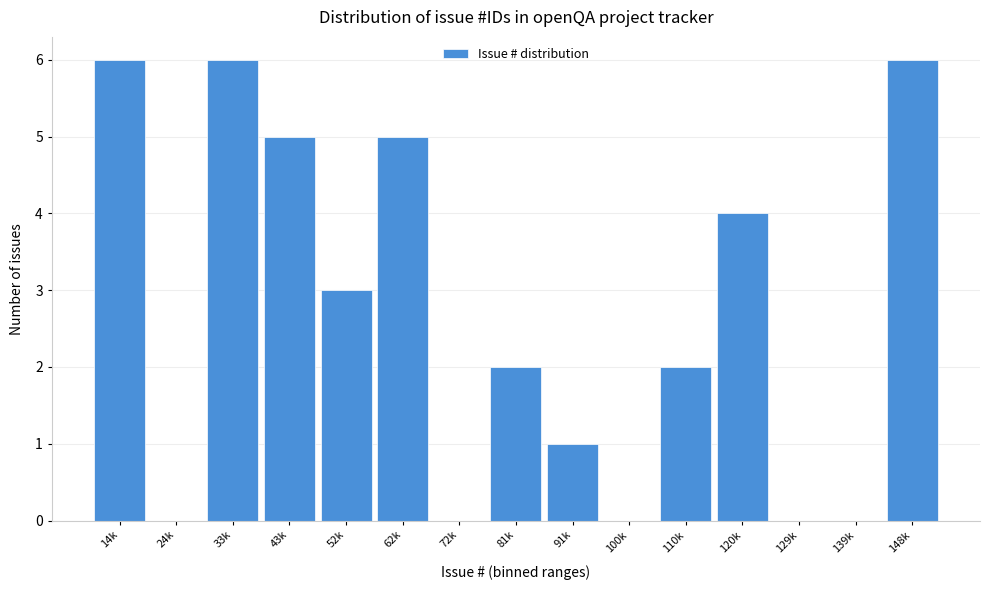

Reading right to left, what are all the values shown in this chart?

148k=6	139k=0	129k=0	120k=4	110k=2	100k=0	91k=1	81k=2	72k=0	62k=5	52k=3	43k=5	33k=6	24k=0	14k=6